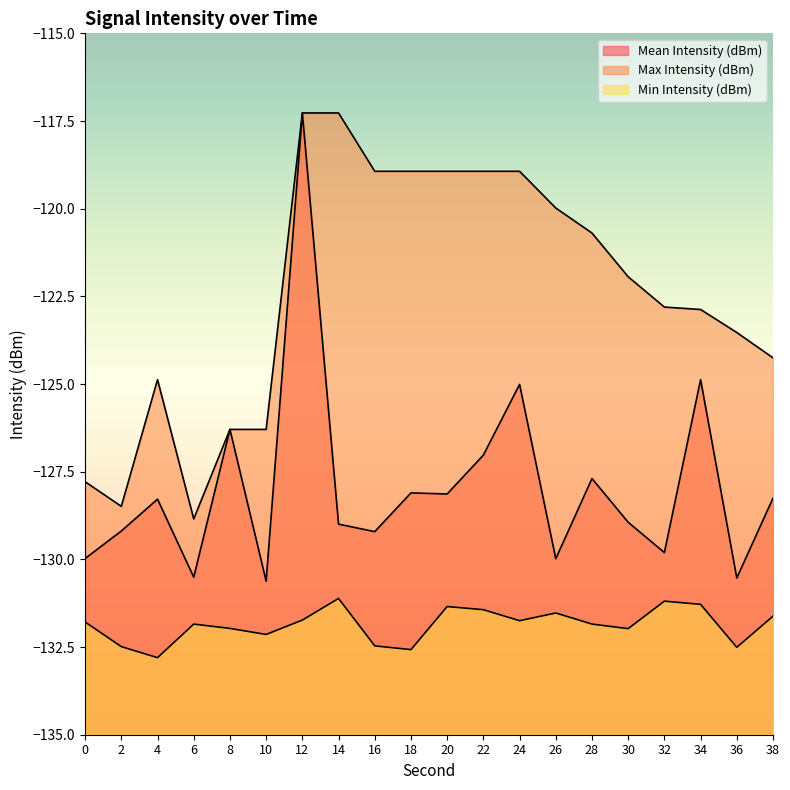

At which category does Max Intensity (dBm) reach its first local peak?

4